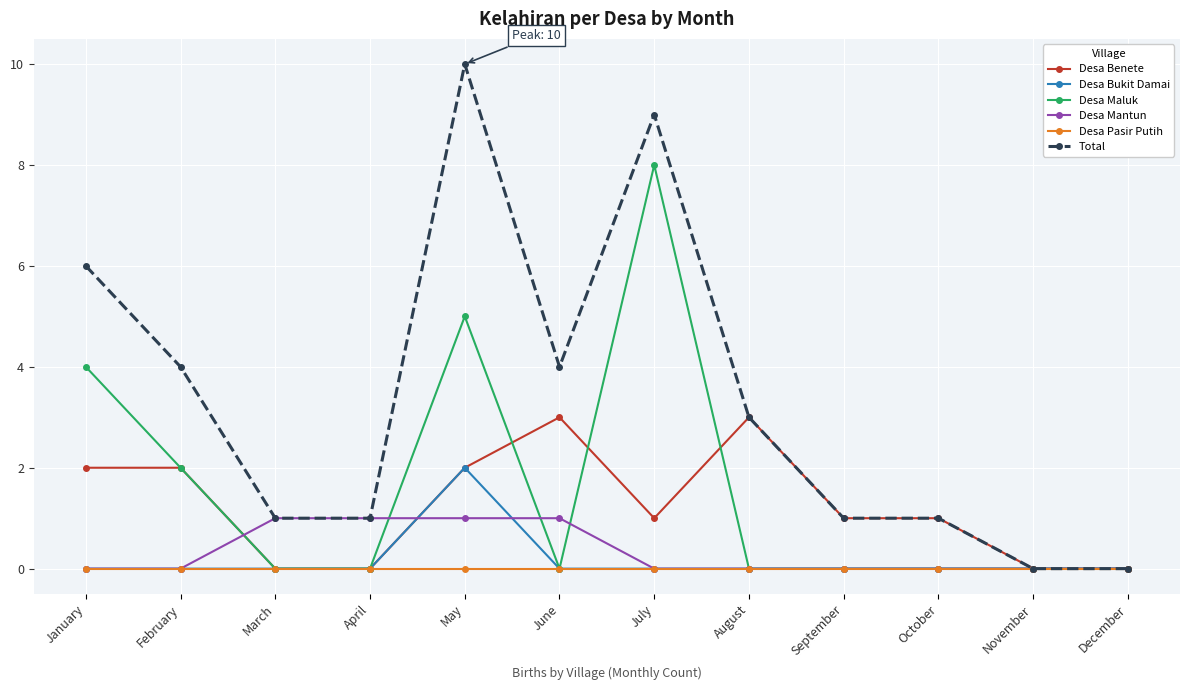

The value of Desa Mantun at October is 0. True or false?

True